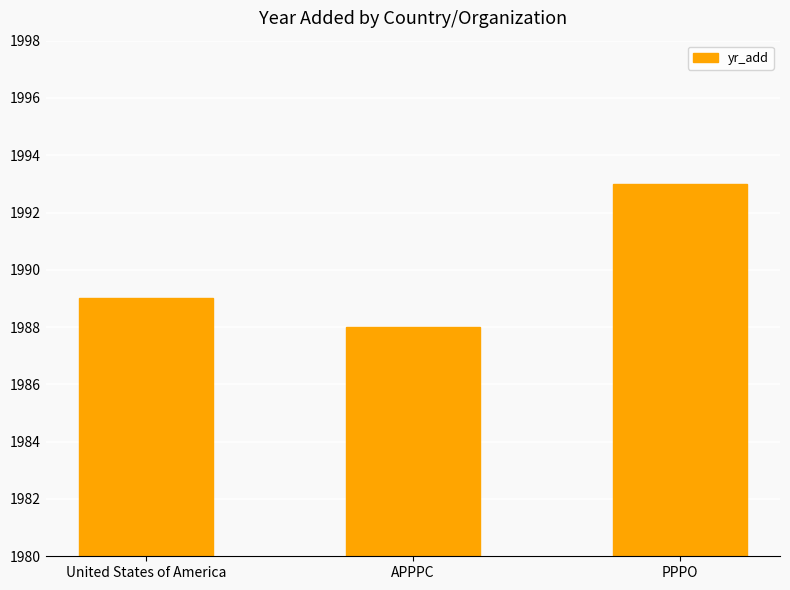

What is the value of the 3rd bar from the left?

1993